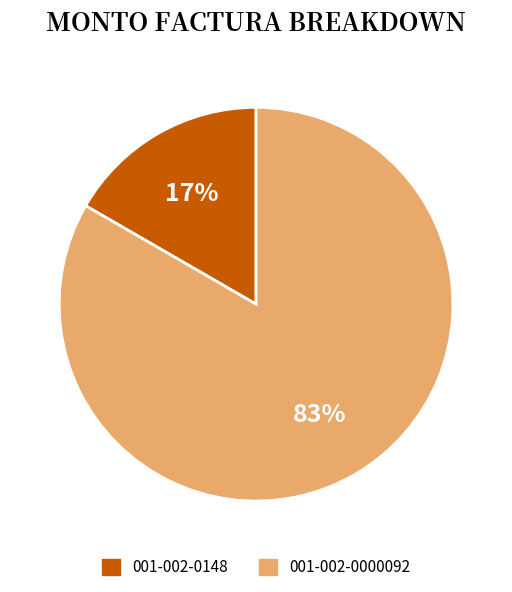

Which slice represents more than half of the pie?

001-002-0000092